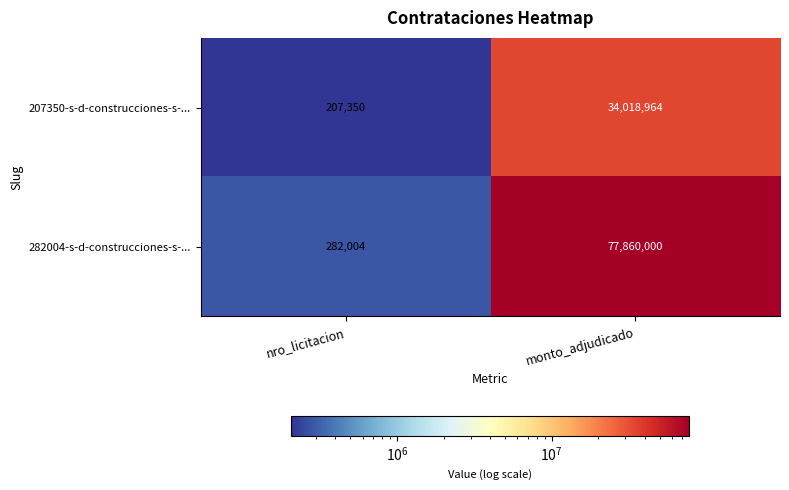

What is the average value of the 207350-s-d-construcciones-s-... series?

17113157